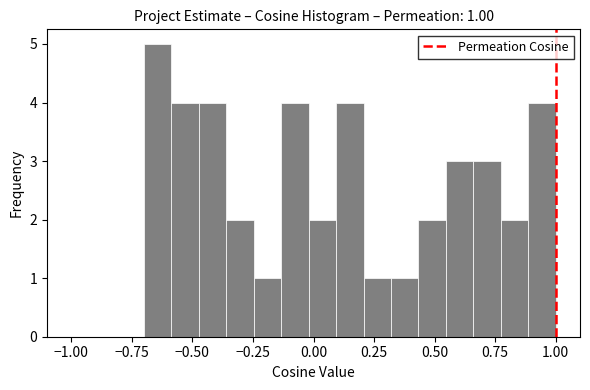

Around what value on the x-axis is the tallest bar? Give the approximate position of its centre, as read against the axis.

-0.65